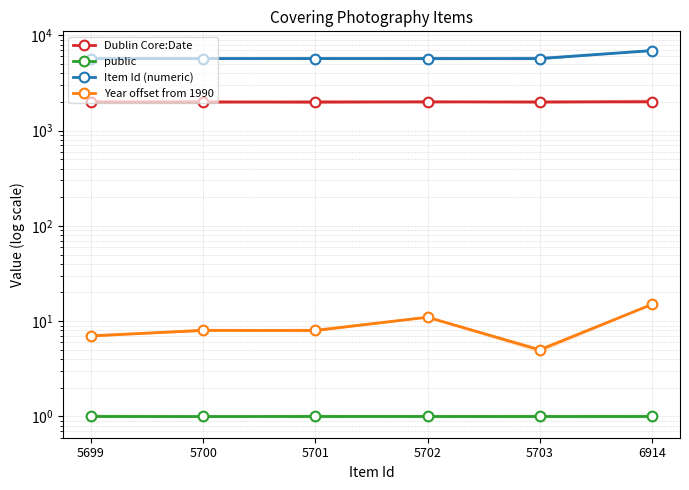

How many Dublin Core:Date values are between 1997 and 2001?

4